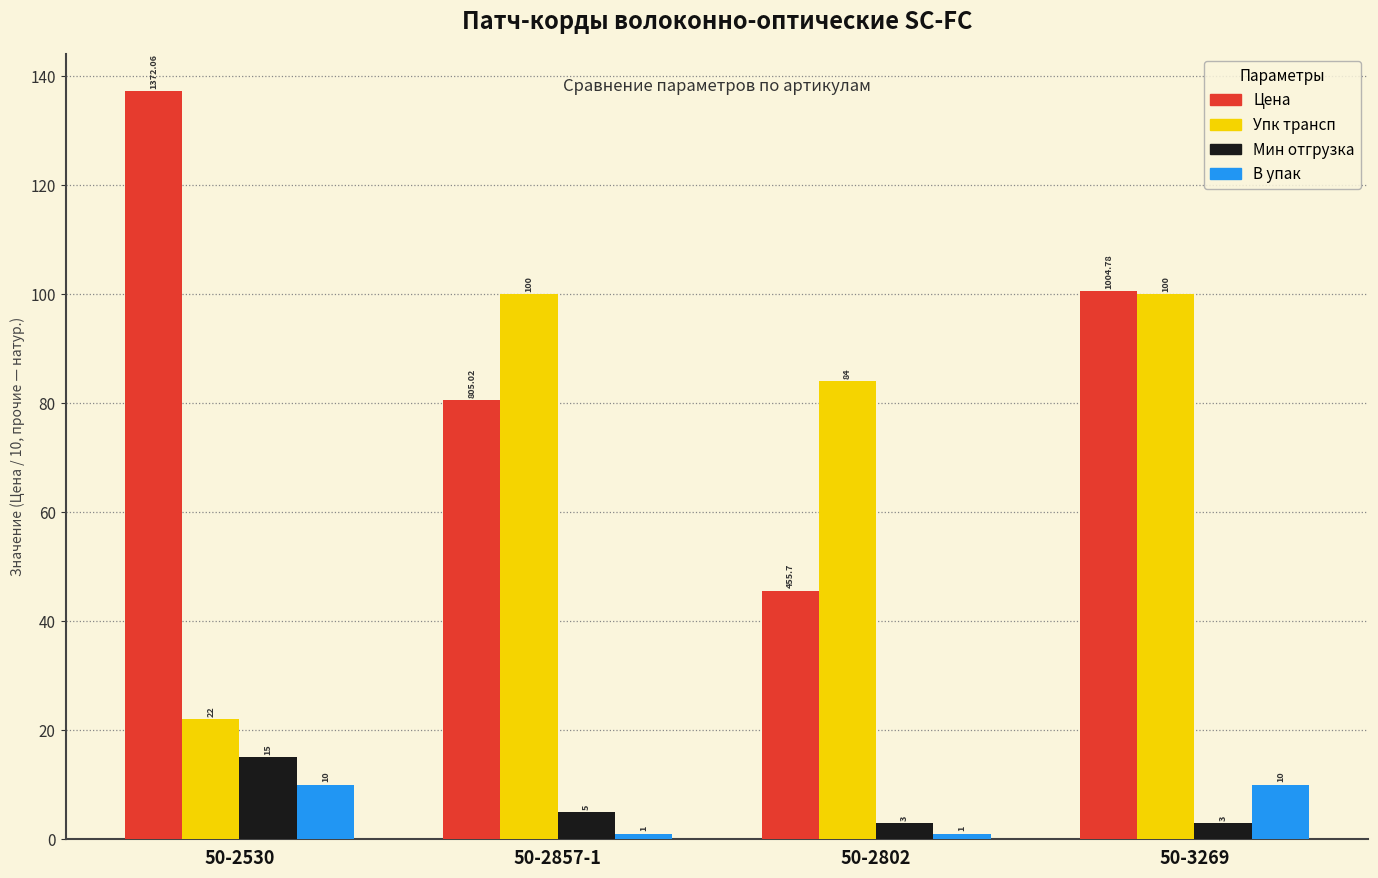

How many data points does each series have?

4